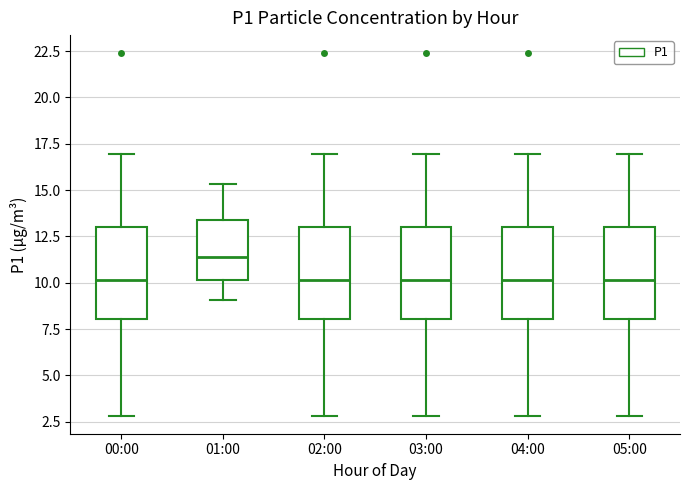

Reading left to right, transcribe this box plot: for each box, give where its median line is, the range the box spans, and where its two whiskers end, as read against the y-axis. The values are not printed on the chart, so give them approximately, as read against the axis.

00:00: median 10.0, box 8.0 to 13.0, whiskers 3.0 to 17.0
01:00: median 11.5, box 10.0 to 13.5, whiskers 9.0 to 15.5
02:00: median 10.0, box 8.0 to 13.0, whiskers 3.0 to 17.0
03:00: median 10.0, box 8.0 to 13.0, whiskers 3.0 to 17.0
04:00: median 10.0, box 8.0 to 13.0, whiskers 3.0 to 17.0
05:00: median 10.0, box 8.0 to 13.0, whiskers 3.0 to 17.0